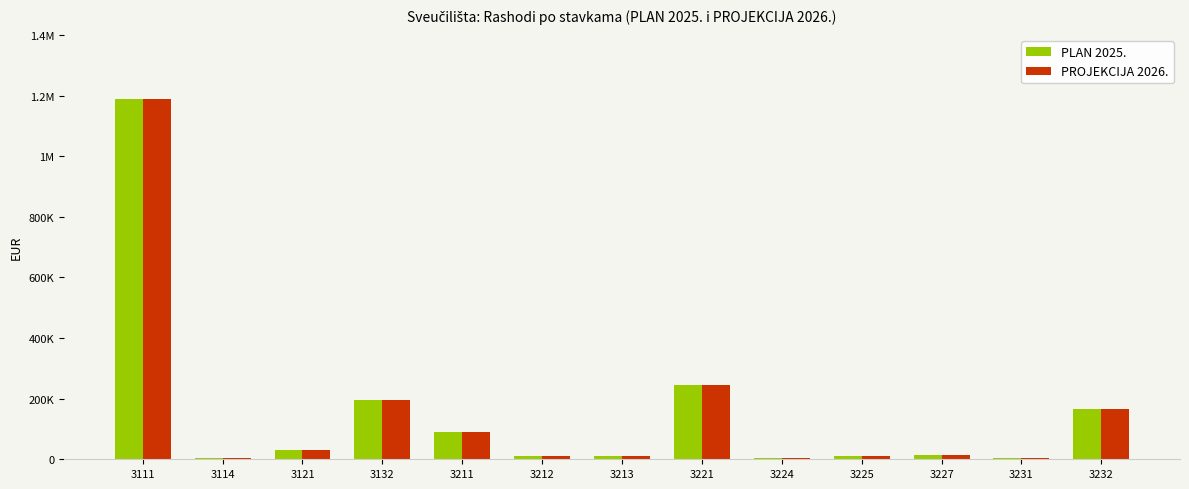

At which label does PROJEKCIJA 2026. reach its peak?

3111